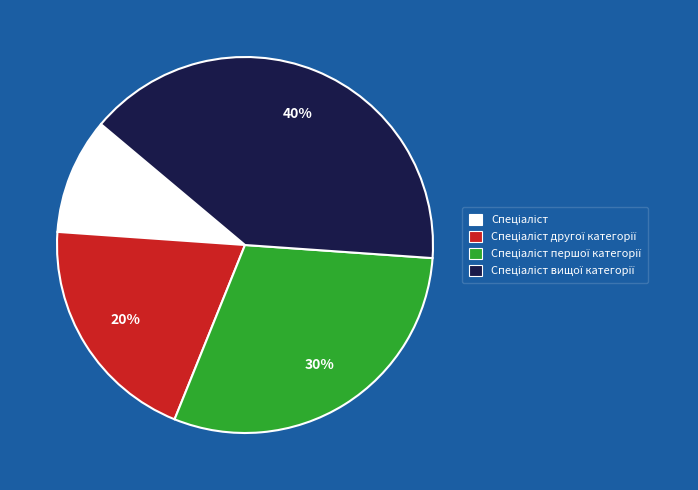

To the nearest percent, what is the average slice percentage?

25%